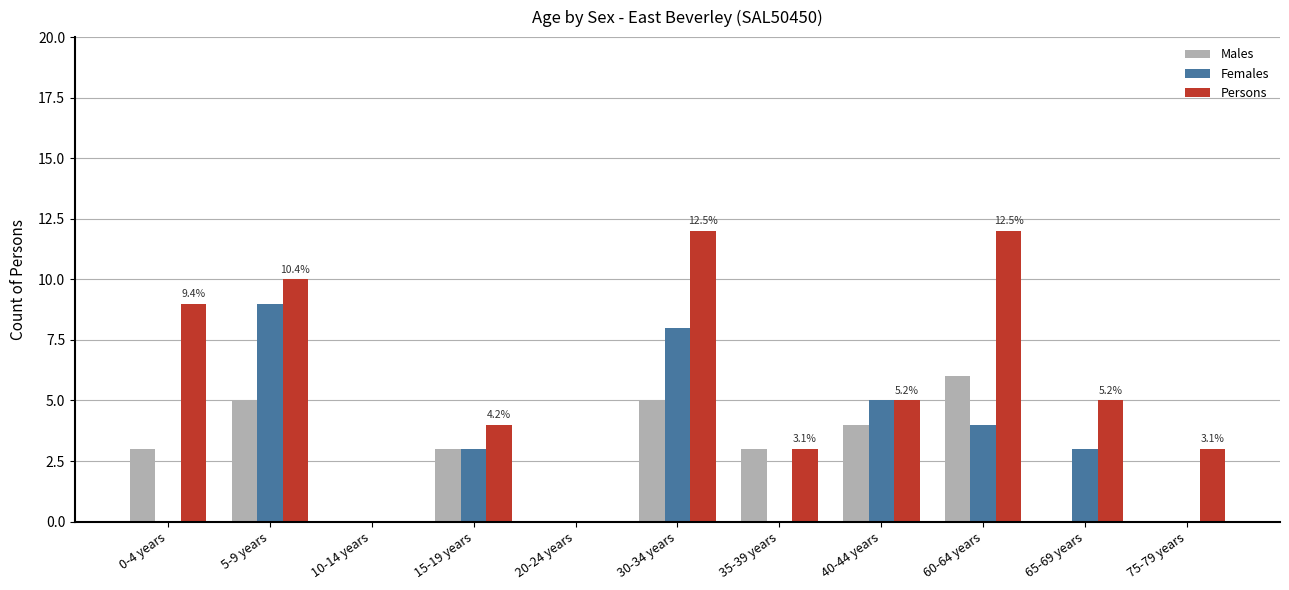

How many groups of bars are there?

11